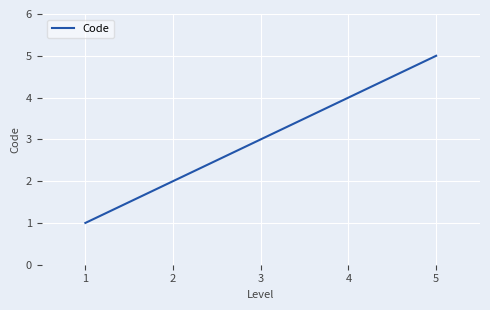

Where is the data nearest to the value 3?

3